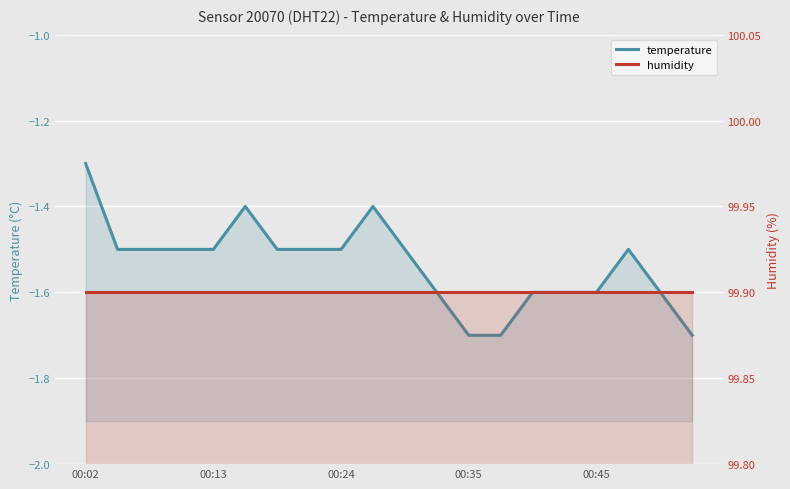

Between 7 and 12, which series saw the biggest shift?

temperature